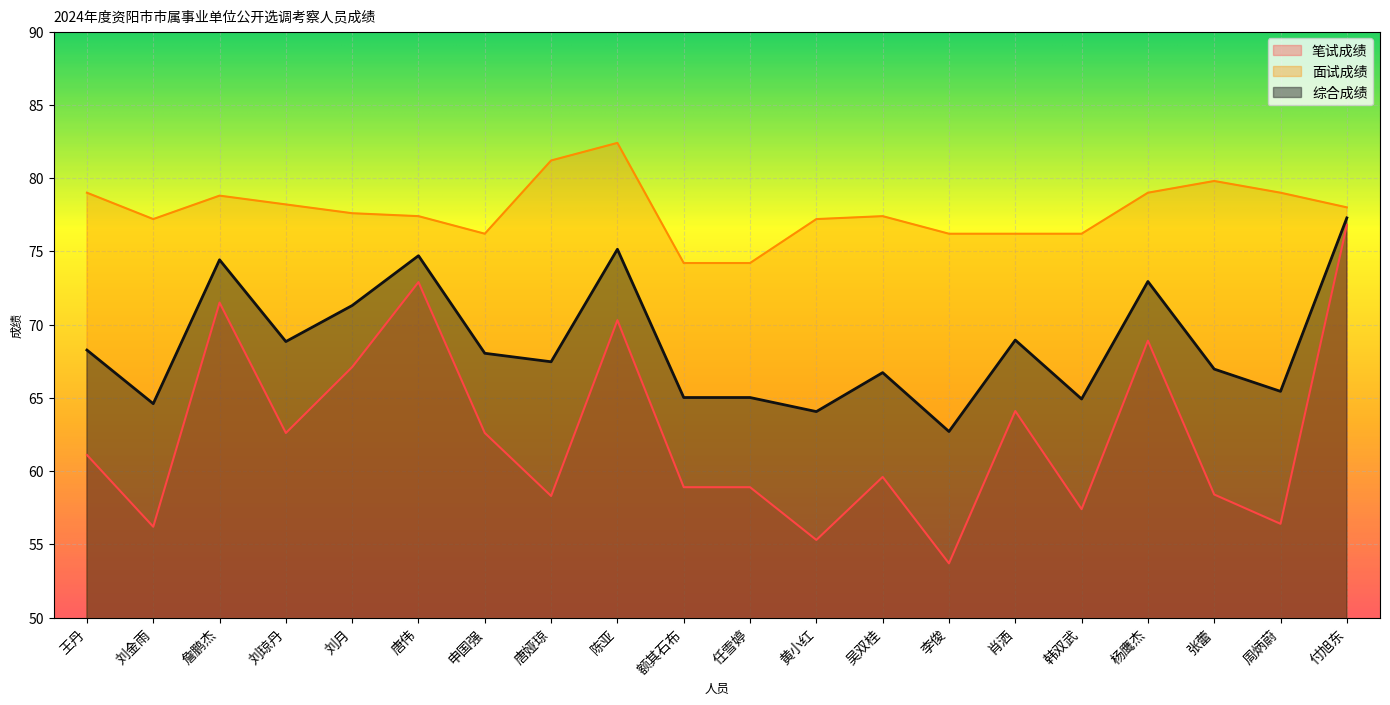

True or false: 面试成绩 has a value of 78.2 at 刘琼丹.

True